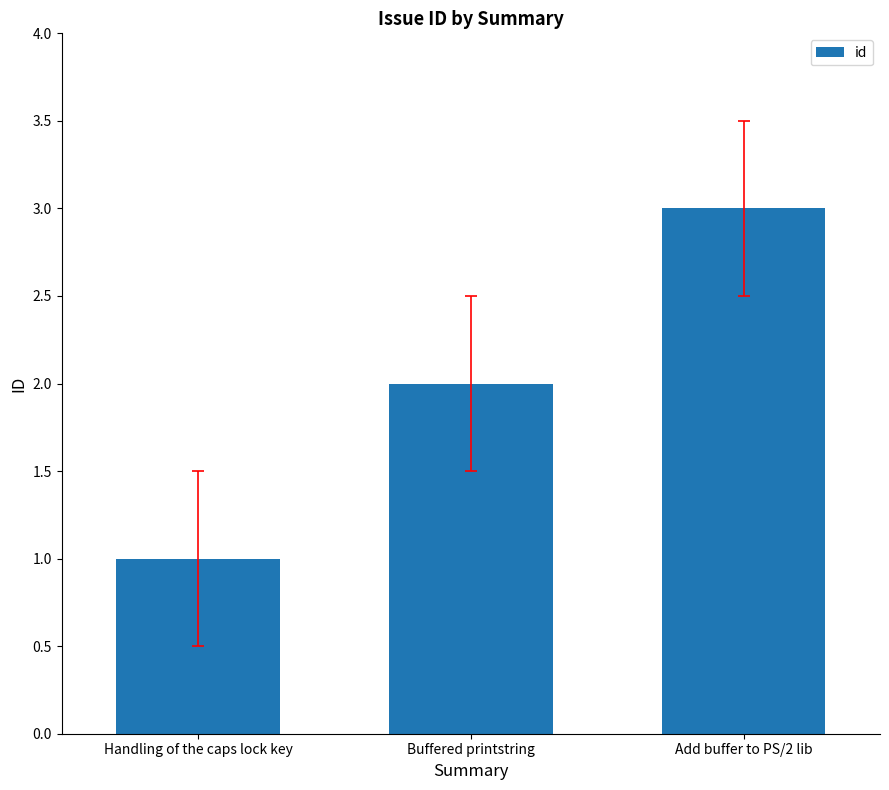

What is the difference between the maximum and minimum values?

2